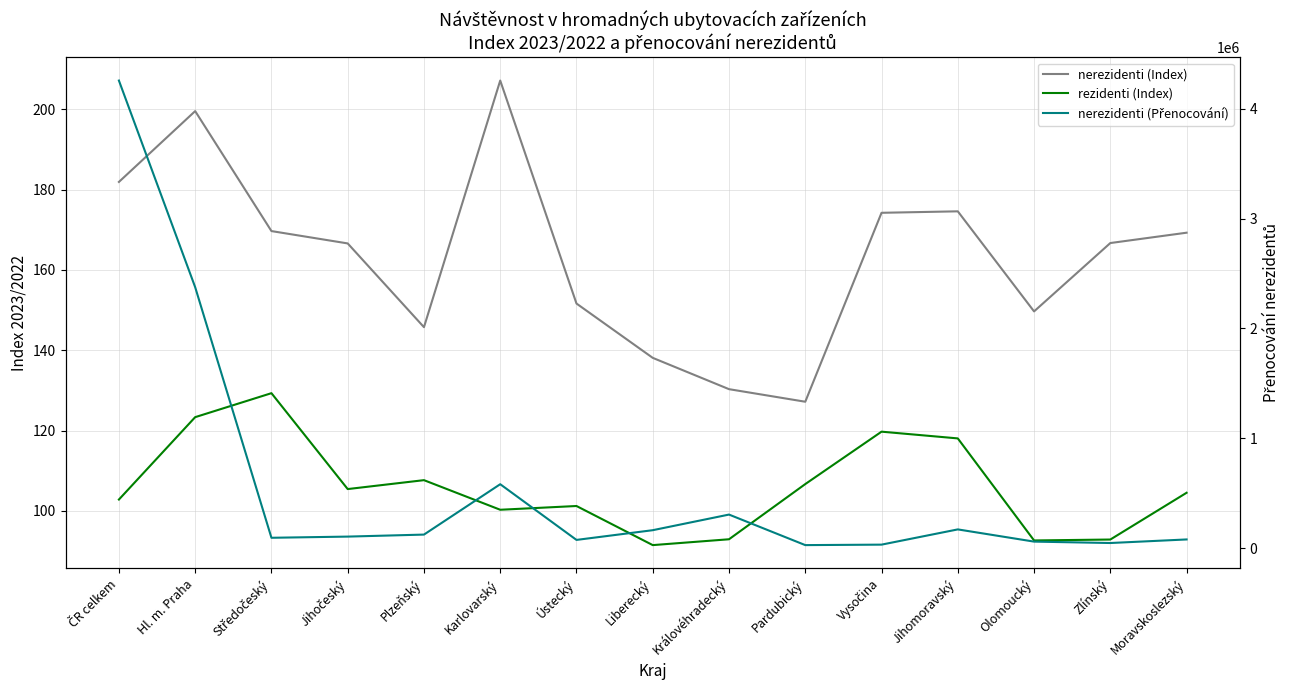

What position from the right is Pardubický?

6